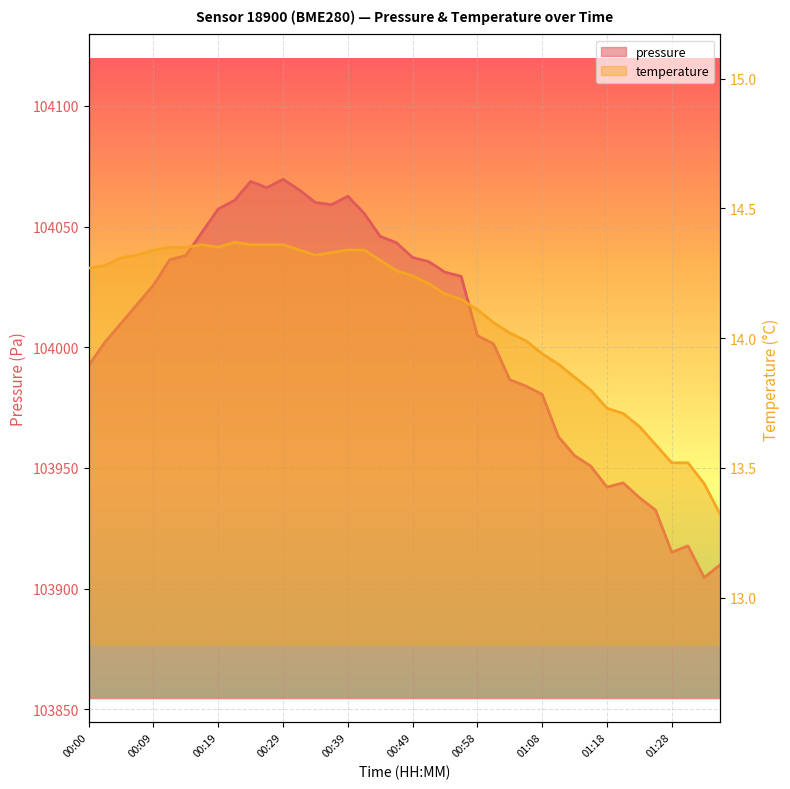

What is the label of the 5th point from the left?

00:09